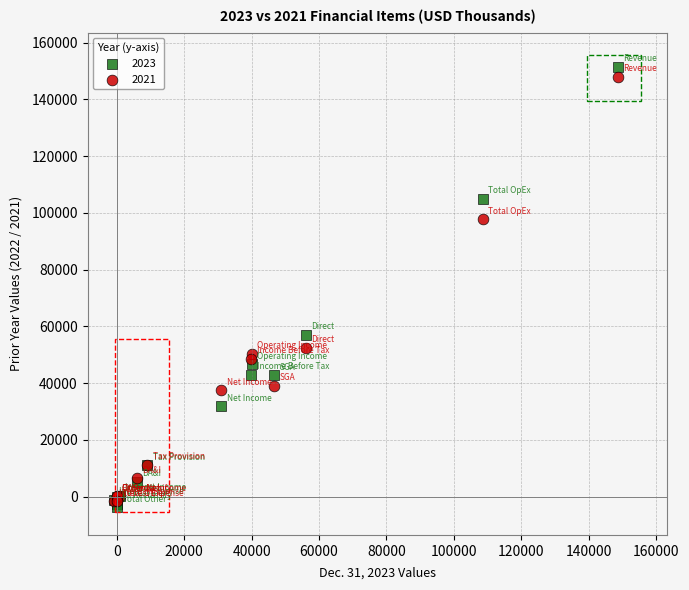

Which series has the widest spread of Y values?

2023